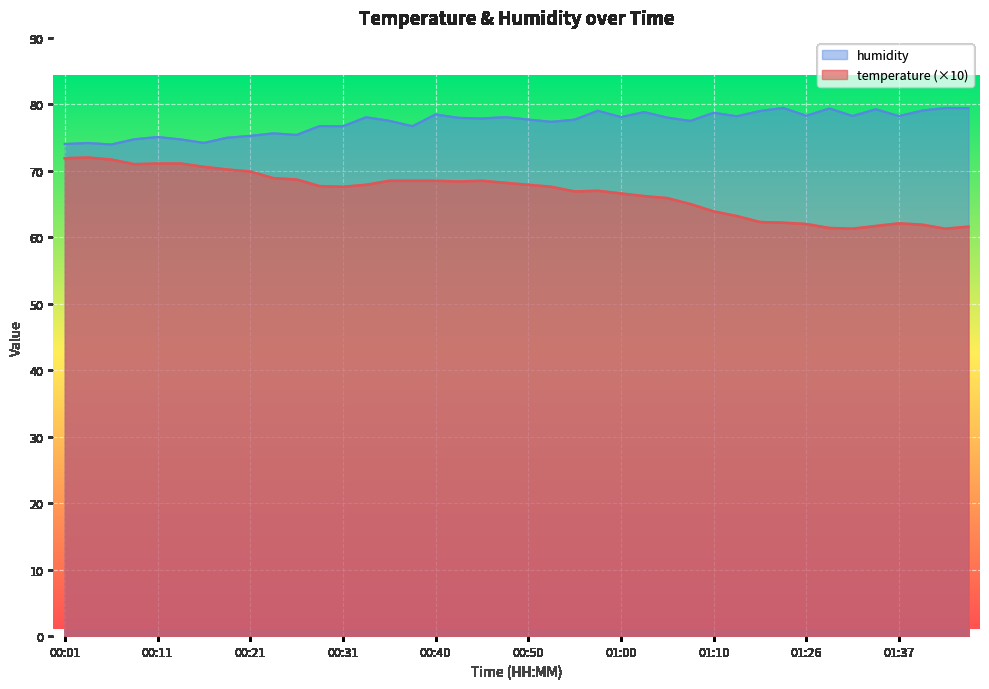

Reading right to left, extract all data points from this chart.

temperature: 61.6	61.3	61.9	62.1	61.7	61.3	61.4	62.0	62.2	62.3	63.2	63.9	65.0	65.9	66.2	66.6	67.0	66.9	67.6	67.9	68.2	68.5	68.4	68.5	68.5	68.5	67.9	67.6	67.7	68.7	68.9	69.9	70.2	70.6	71.1	71.1	71.0	71.7	72.0	71.9
humidity: 79.4	79.5	79.1	78.2	79.3	78.2	79.4	78.3	79.5	79.0	78.2	78.7	77.5	78.0	78.8	78.1	79.0	77.7	77.4	77.7	78.1	77.9	78.0	78.5	76.7	77.5	78.1	76.7	76.7	75.4	75.6	75.3	75.0	74.2	74.7	75.1	74.8	74.0	74.2	74.0